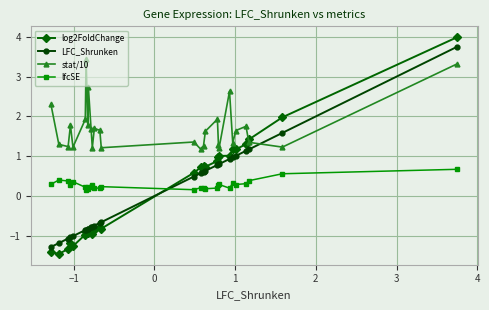

How many lines are shown in the chart?

4